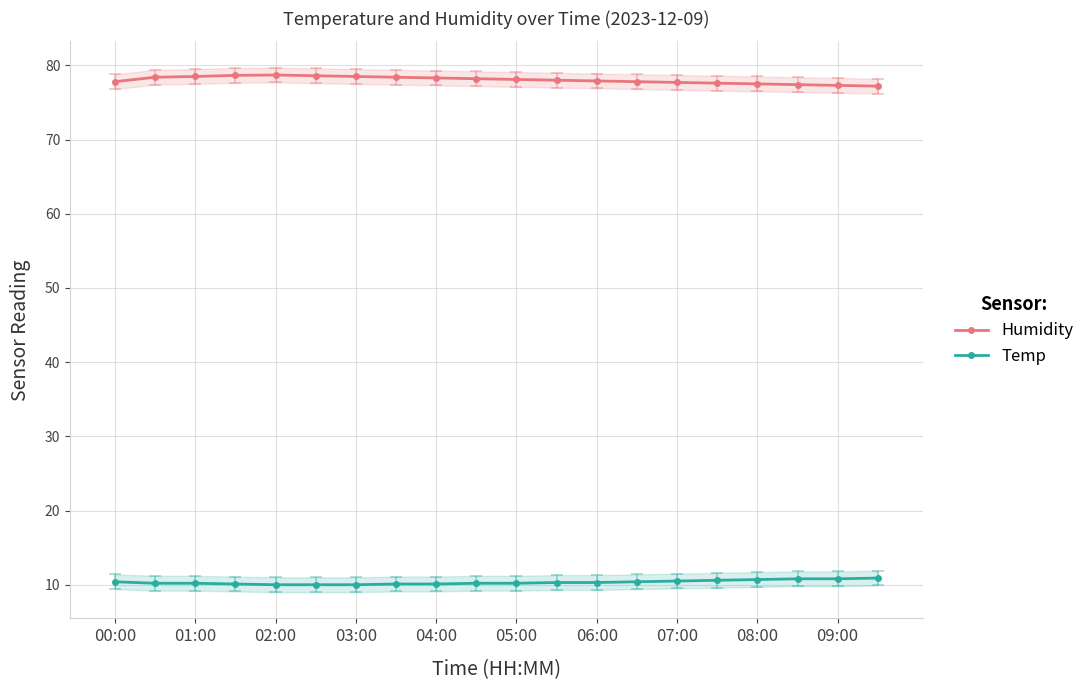

True or false: Humidity and Temp intersect in this chart.

False